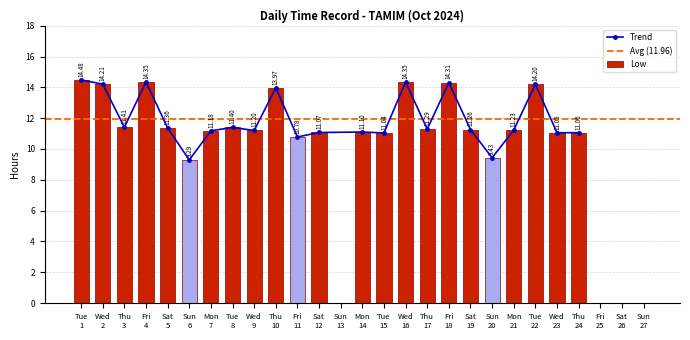

What is the sum of all Low values?

275.0